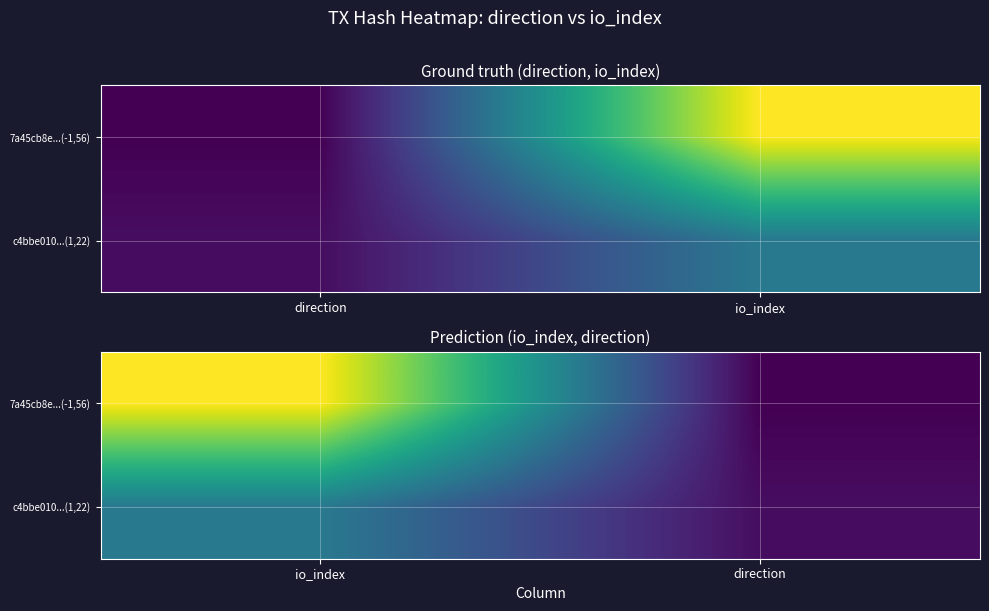

List the series in order of their overall mean, lowest first.

c4bbe010...(1,22), 7a45cb8e...(-1,56)